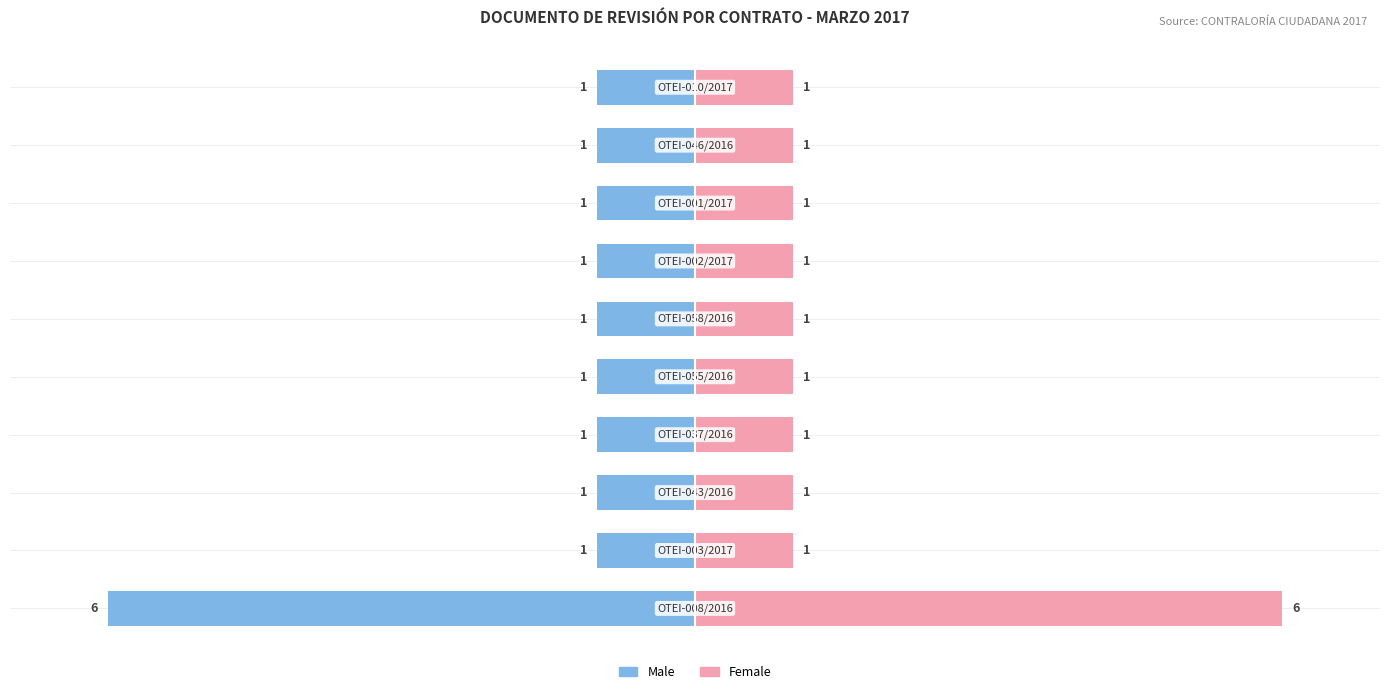

Count the number of data series in this chart.

2